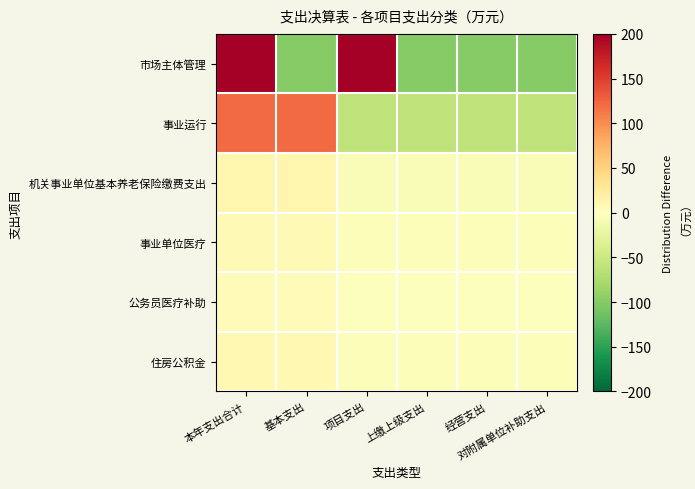

Between 基本支出 and 项目支出, which series saw the biggest shift?

市场主体管理